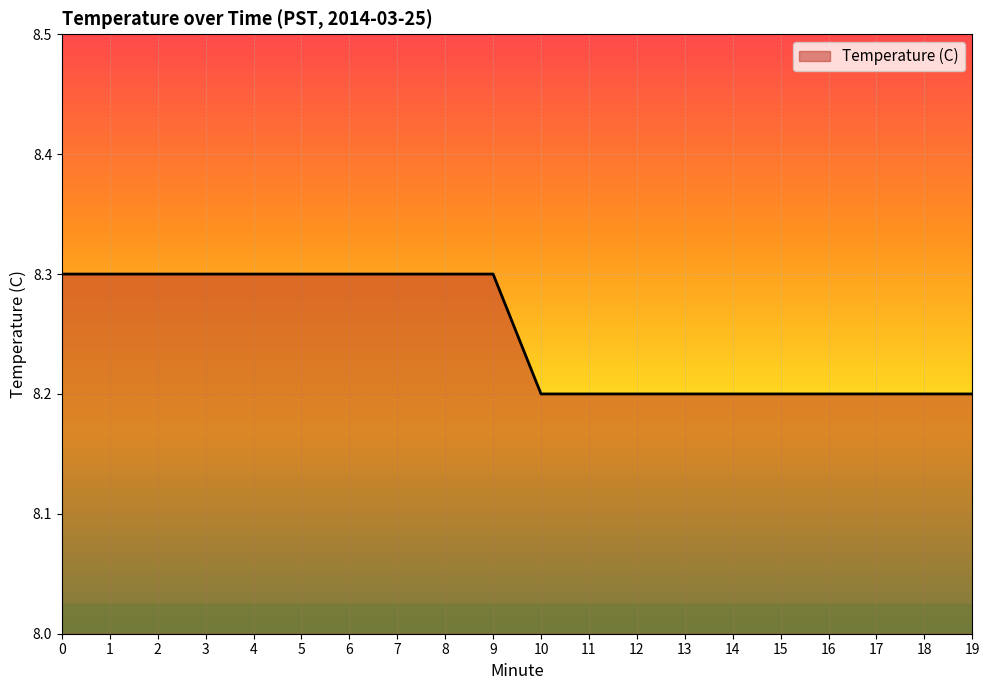

What is the difference between the maximum and minimum values?

0.1